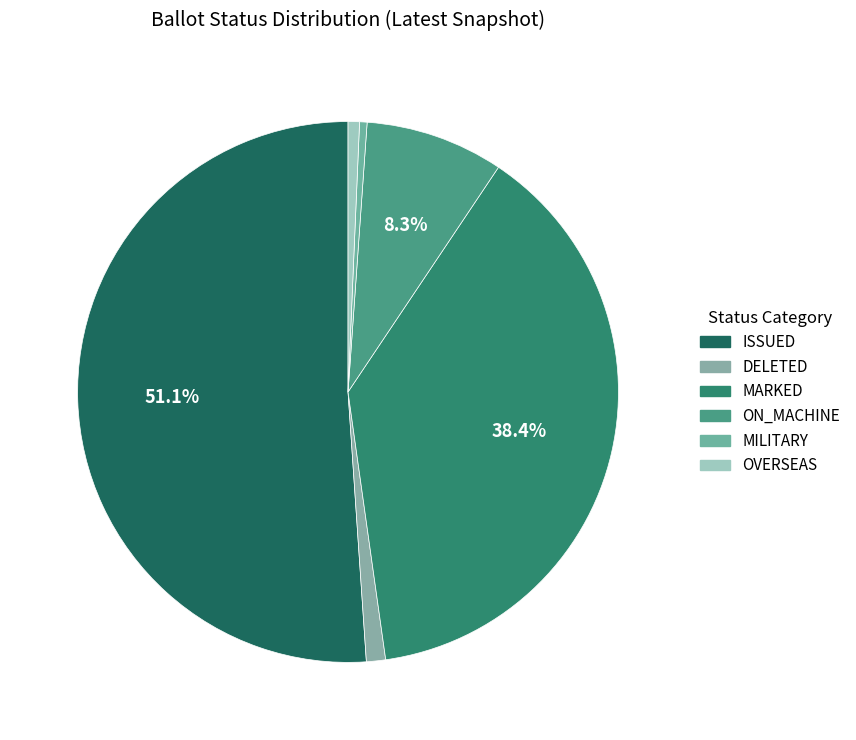

Is it true that ON_MACHINE is 8% of the pie?

True